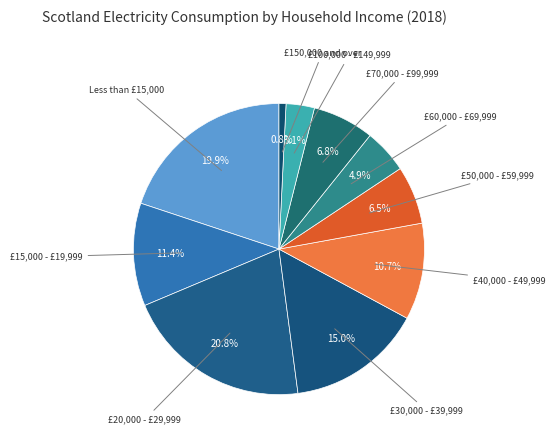

Rank the categories by value from lowest to highest.

£150,000 and over, £100,000 - £149,999, £60,000 - £69,999, £50,000 - £59,999, £70,000 - £99,999, £40,000 - £49,999, £15,000 - £19,999, £30,000 - £39,999, Less than £15,000, £20,000 - £29,999